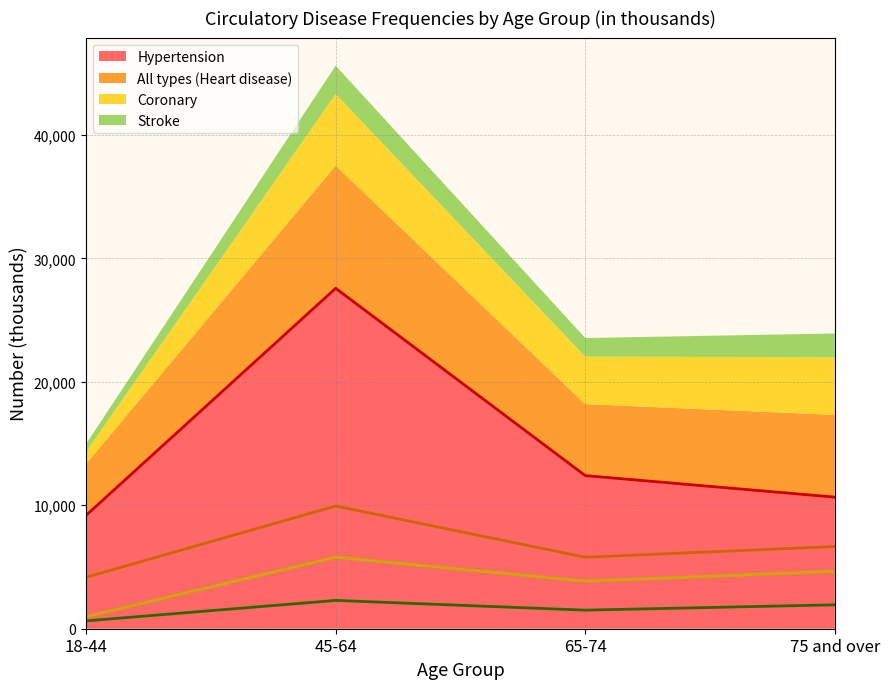

What is the smallest value displayed?

635